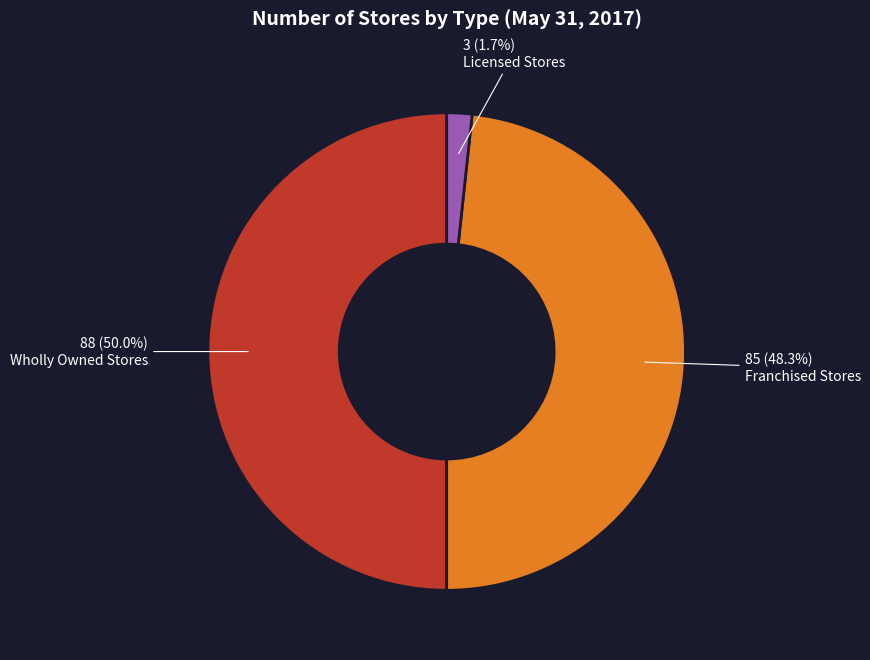

To the nearest percent, what is the combined percentage of Wholly Owned Stores and Franchised Stores?

98%